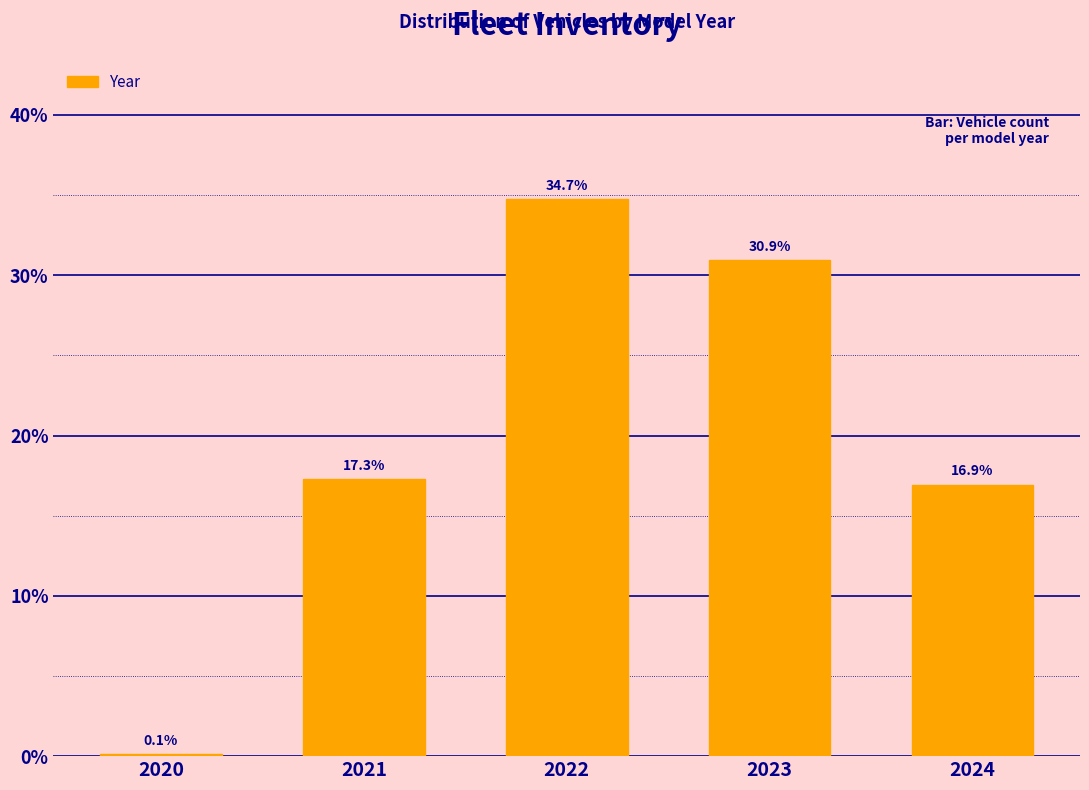

Reading left to right, what are all the values shown in this chart?

2020=0.1	2021=17.3	2022=34.7	2023=30.9	2024=16.9